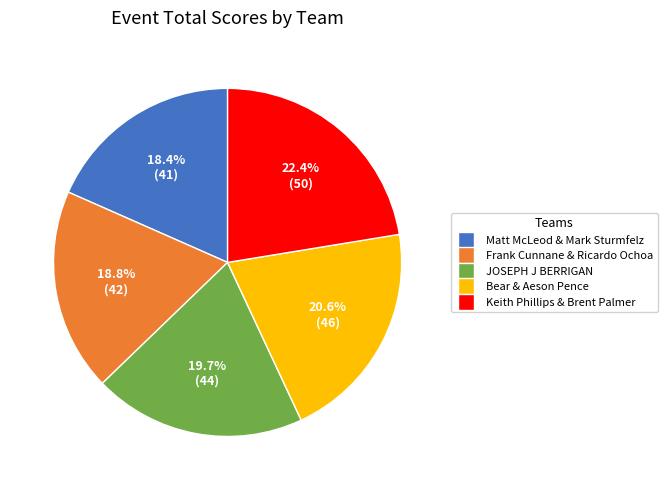

Which slice is the largest?

Keith Phillips & Brent Palmer